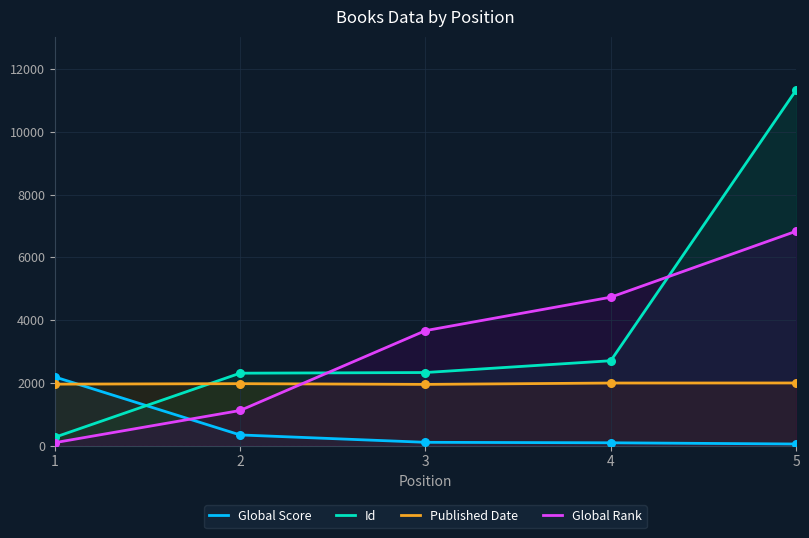

What is the total value across all series at 5?

20208